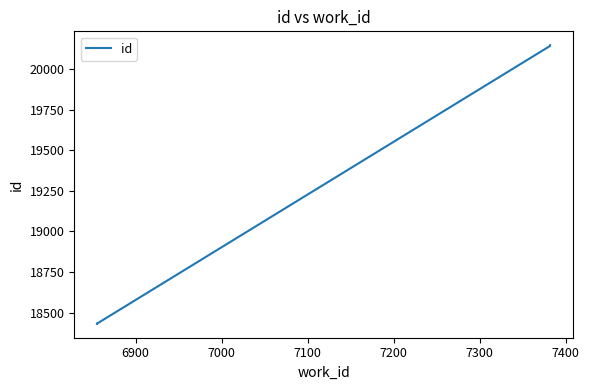

The value at 7300 is 13959. True or false?

False